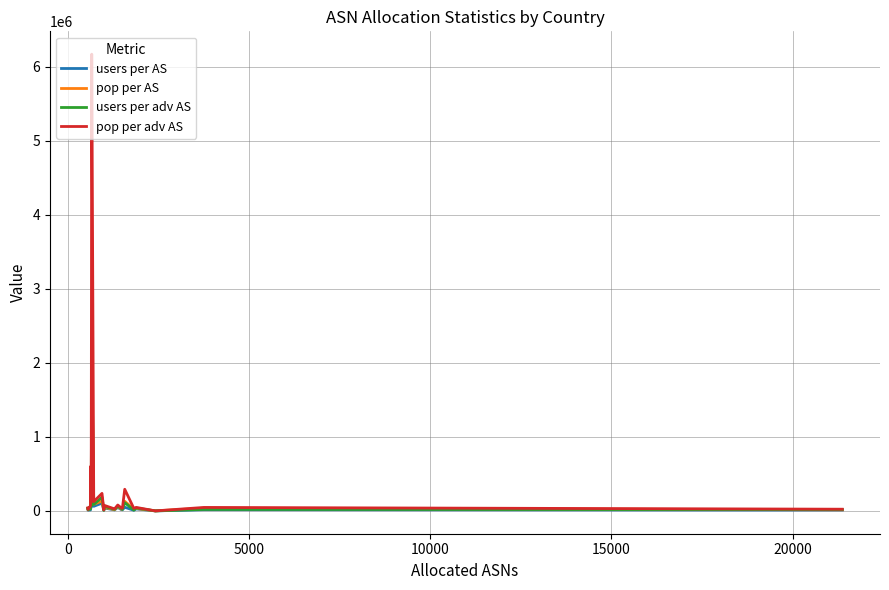

What are all the series names shown in the legend?

users per AS, pop per AS, users per adv AS, pop per adv AS